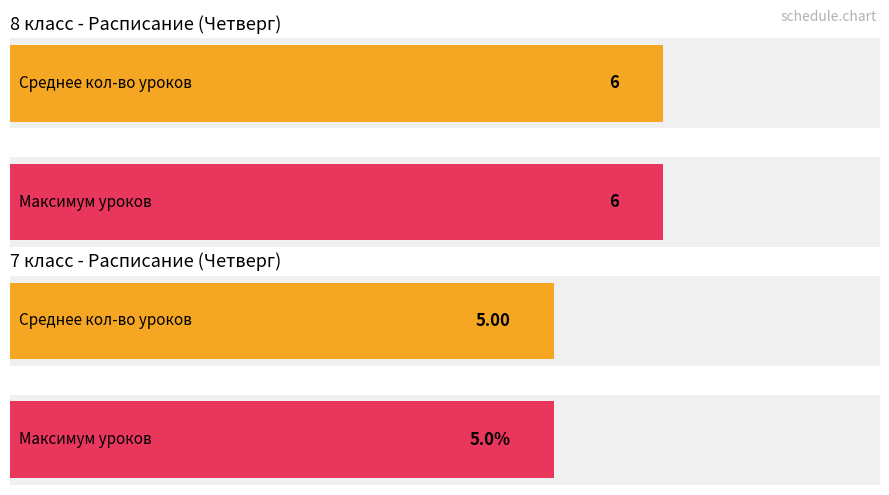

What is the highest value of the 8класс series?

6